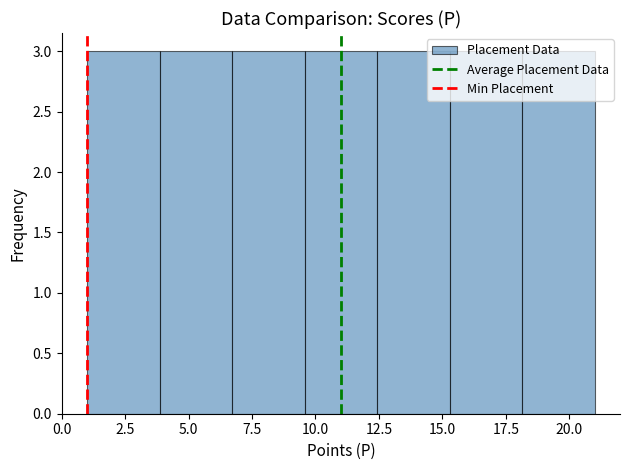

Reading left to right, list every bar in this chart as the range it spans on the x-axis followed by its height. Neither the bar edges nor the heights are printed on the chart, so give them approximately, as read against the axes.

1.0 to 4.0: 3
4.0 to 6.5: 3
6.5 to 9.5: 3
9.5 to 12.5: 3
12.5 to 15.5: 3
15.5 to 18.0: 3
18.0 to 21.0: 3